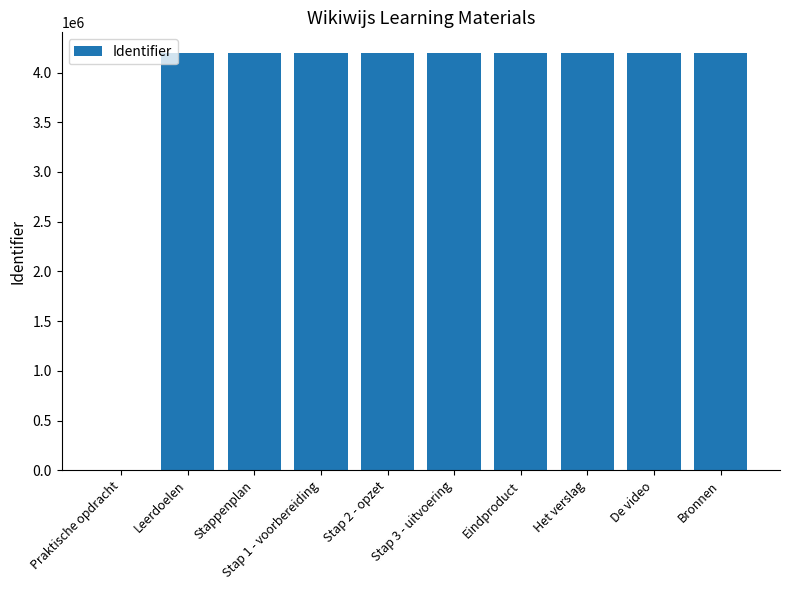

Approximately how many times larger is the value at Bronnen compared to Stap 1 - voorbereiding?

1.0